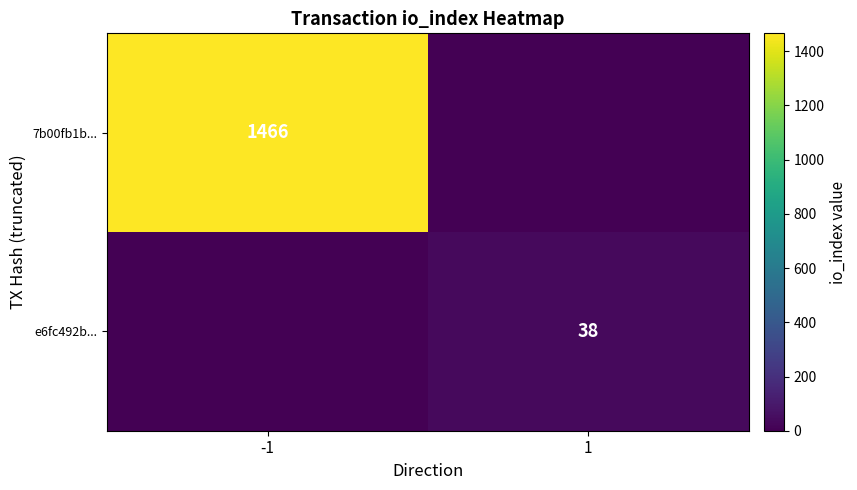

The e6fc492b... series shows 38 at 1. True or false?

True